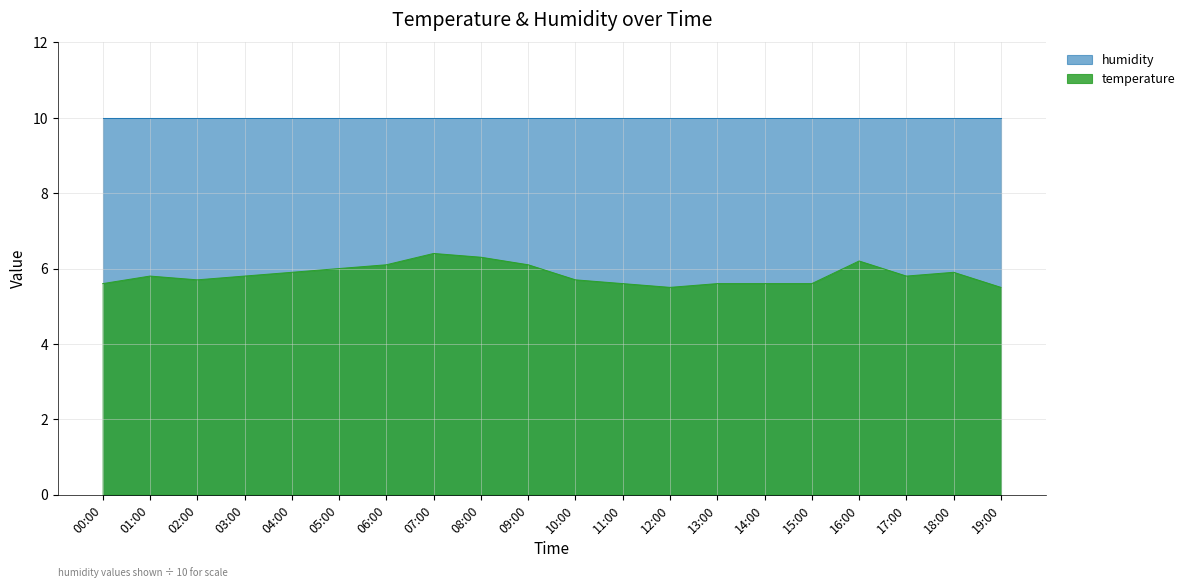

The value at 08:00 is 6.3. True or false?

True